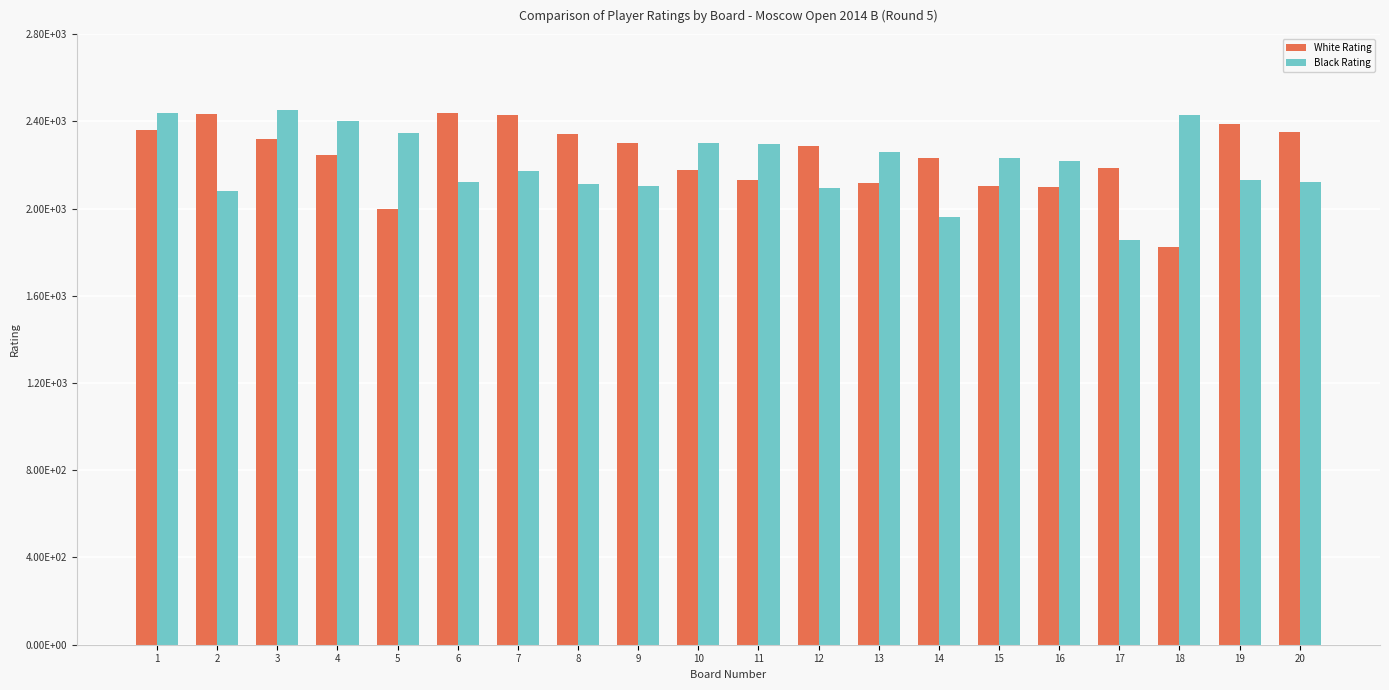

What is the difference between the maximum and minimum values in the Black Rating series?

596